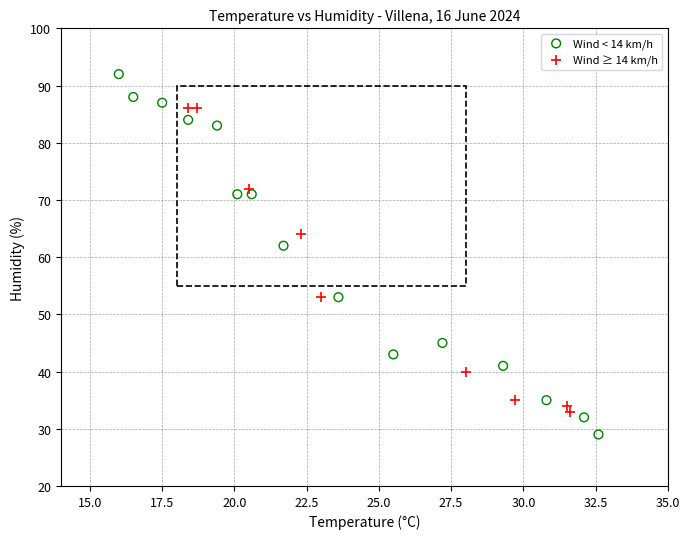

Which series contains the highest Y value?

Wind < 14 km/h